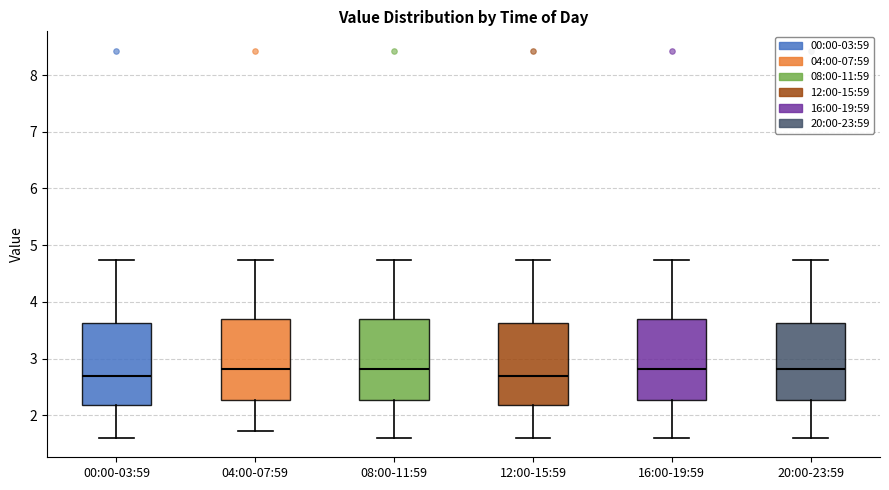

Where is the lower edge of the box for 08:00-11:59 on the y-axis? The values are not printed on the chart, so give them approximately, as read against the axis.

2.3